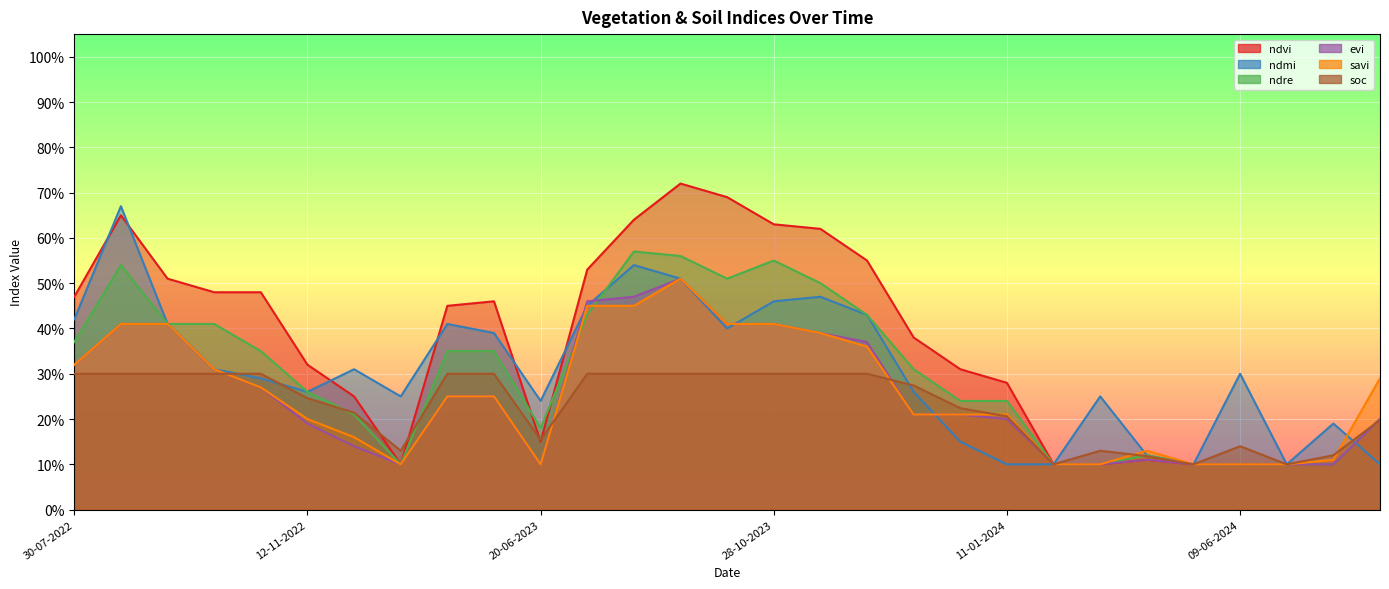

What is the difference between the highest and lowest values at 09-06-2024?

0.2